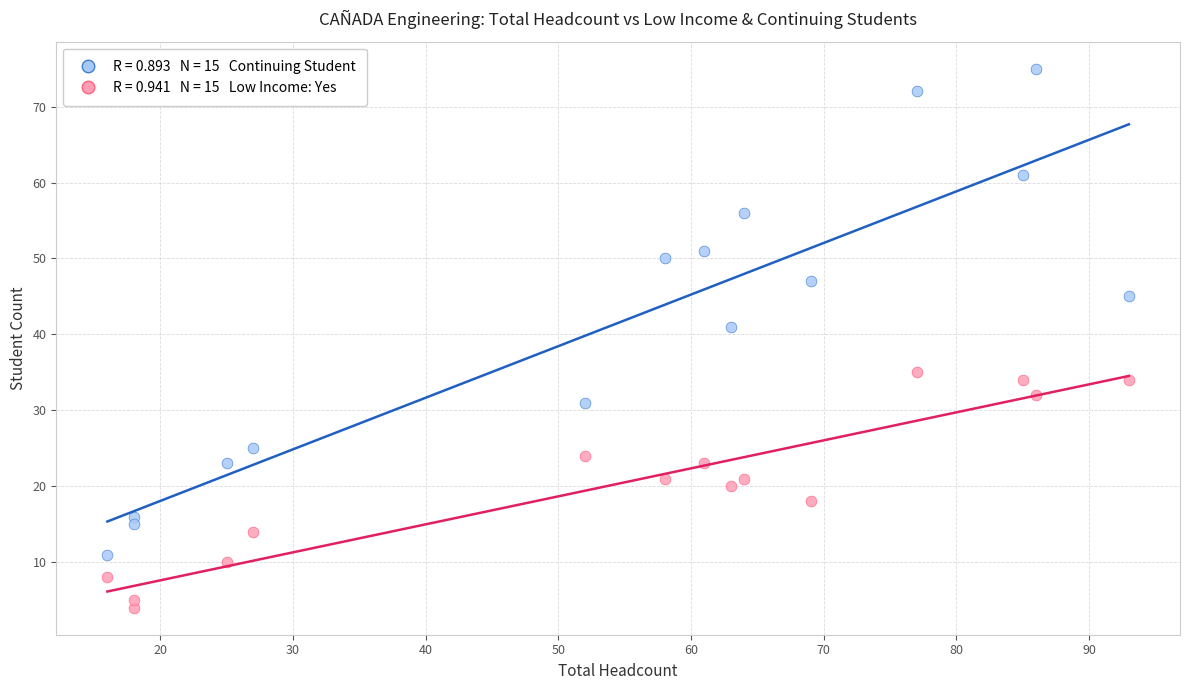

Across all data points, what is the range of Y values (max minus min)?

71